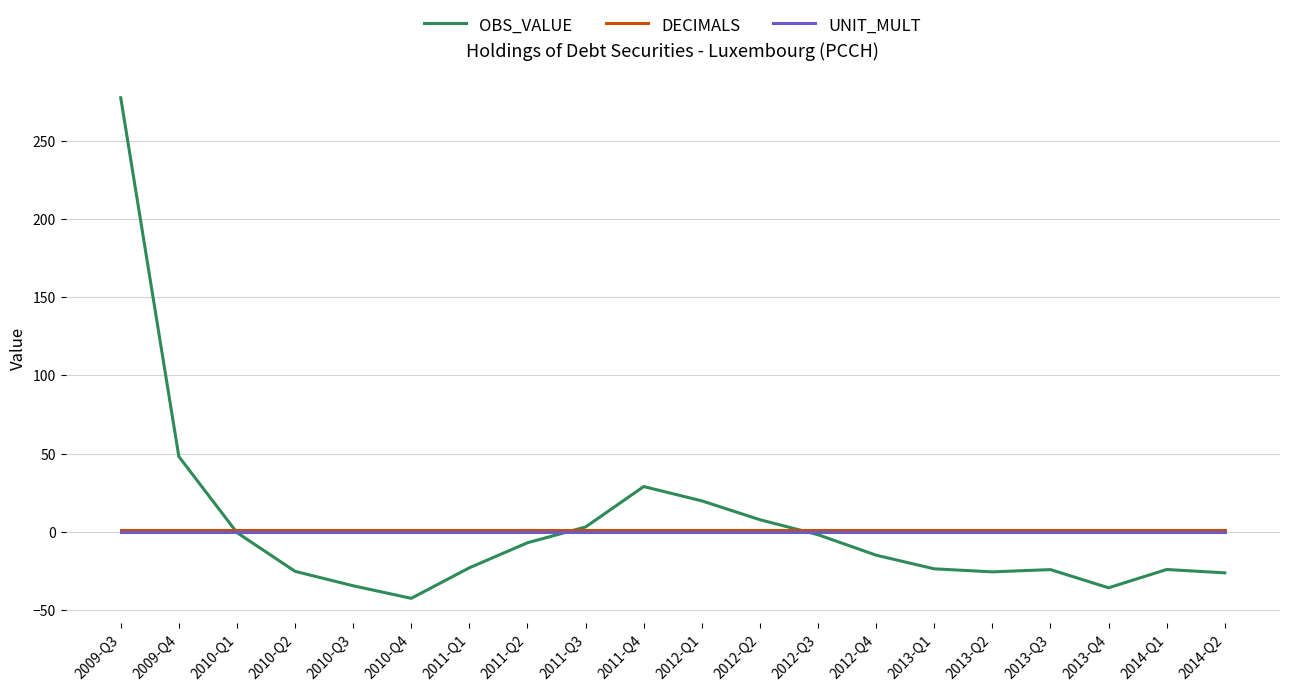

Which series has the widest spread of values?

OBS_VALUE